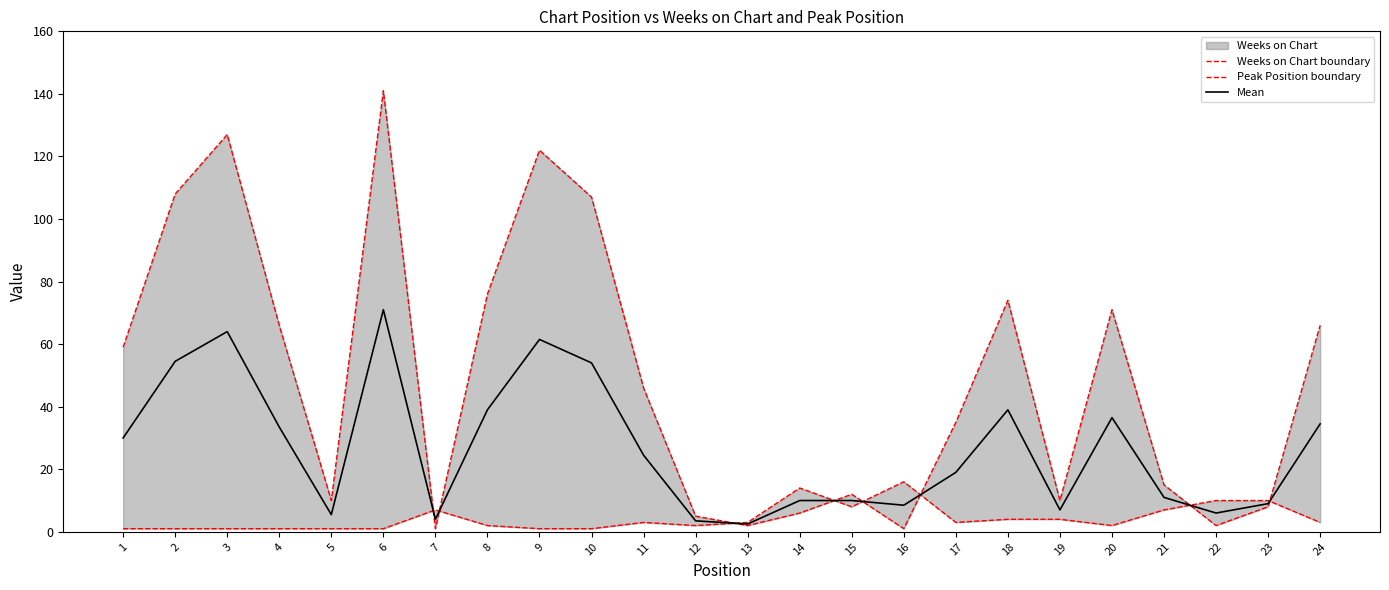

Between which two adjacent categories do Peak Position boundary and Mean first intersect?

6 and 7